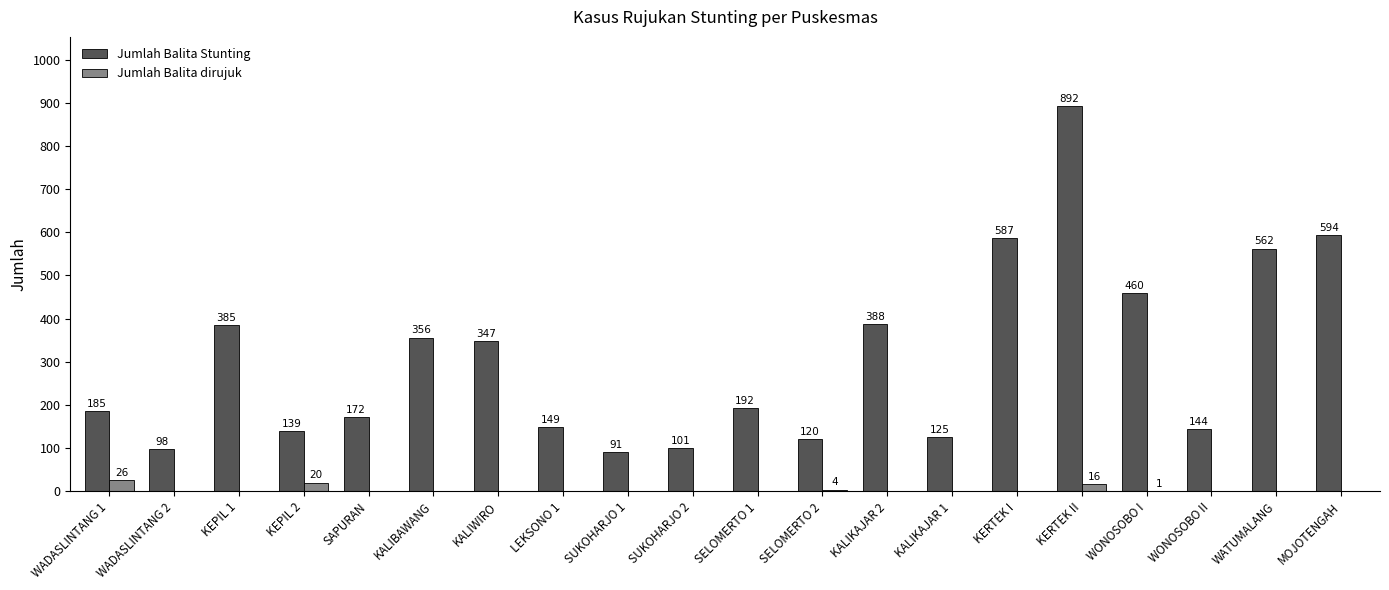

How many positive values does the Jumlah Balita dirujuk series have?

5